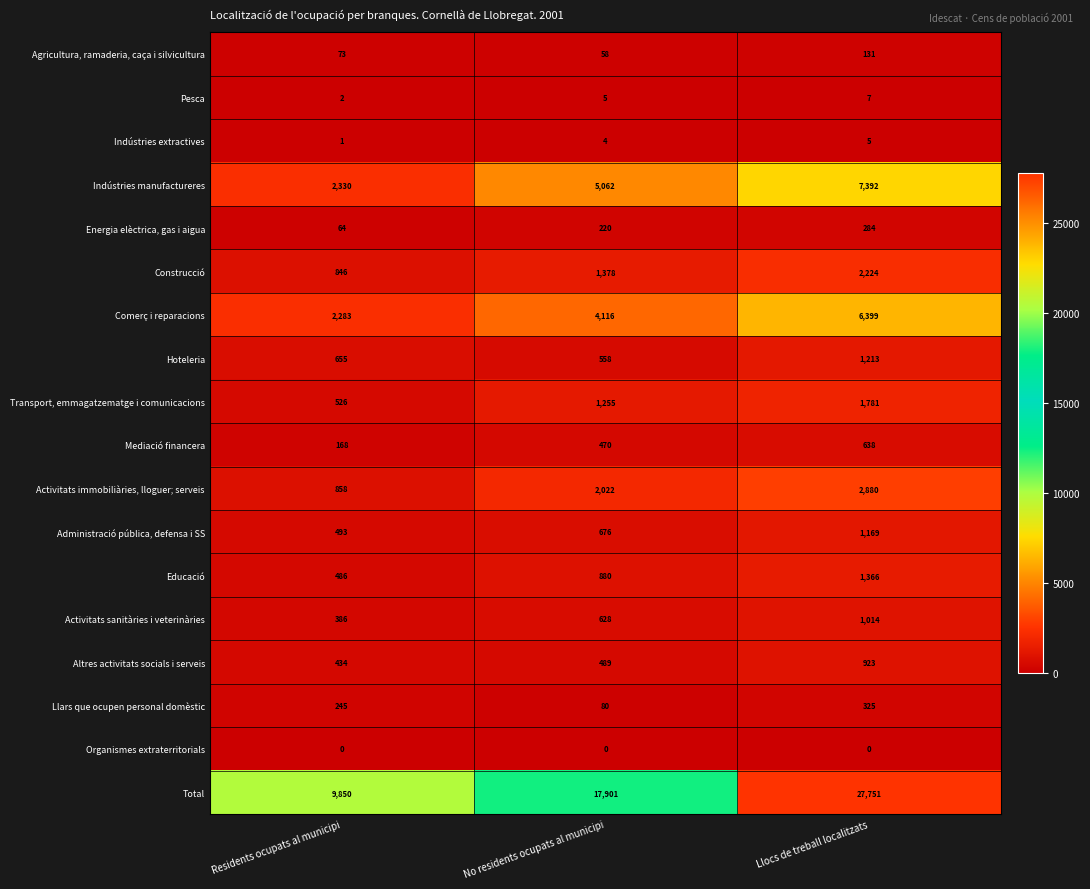

What is the approximate value of Educació at Llocs de treball localitzats, to the nearest 10?

1370